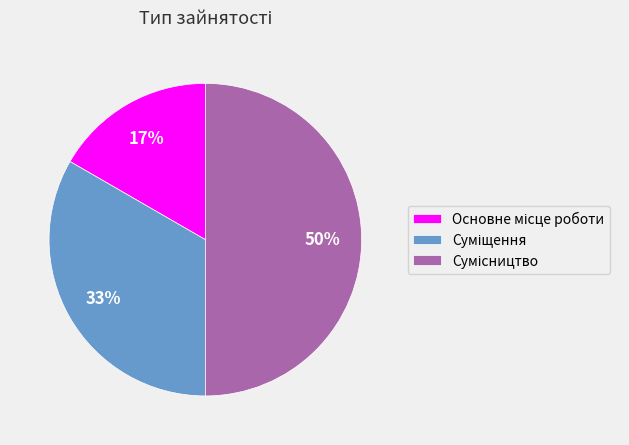

Count the number of slices in the pie.

3